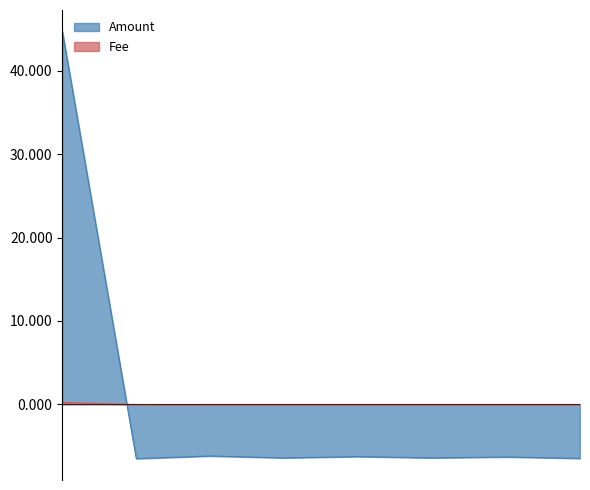

How many data points does each series have?

8